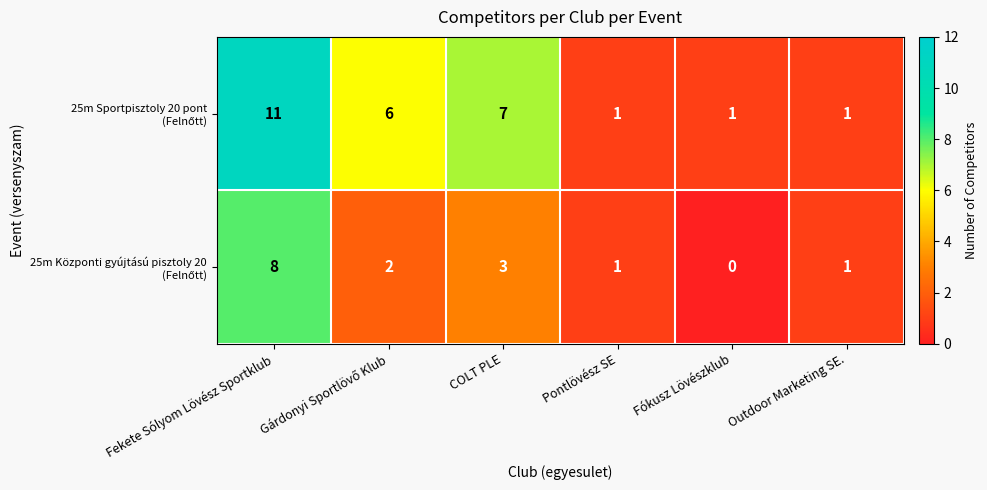

At which category is the sum across all series the highest?

Fekete Sólyom Lövész Sportklub